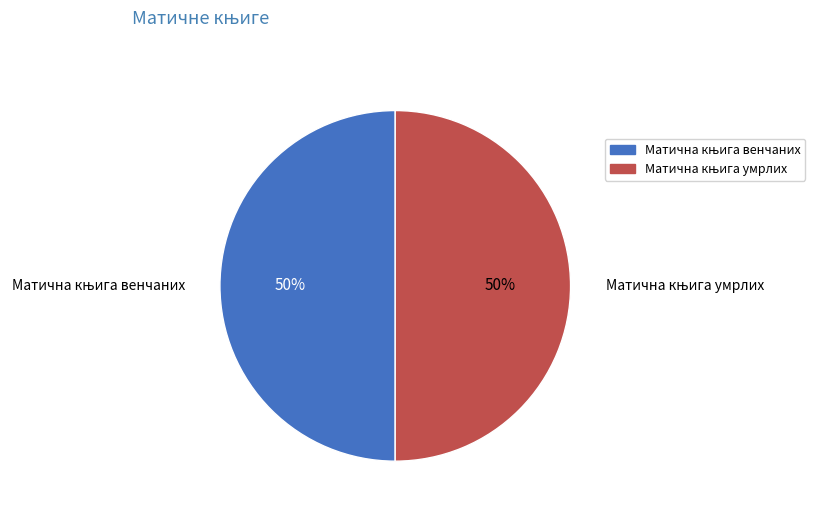

To the nearest percent, what is the average slice percentage?

50%